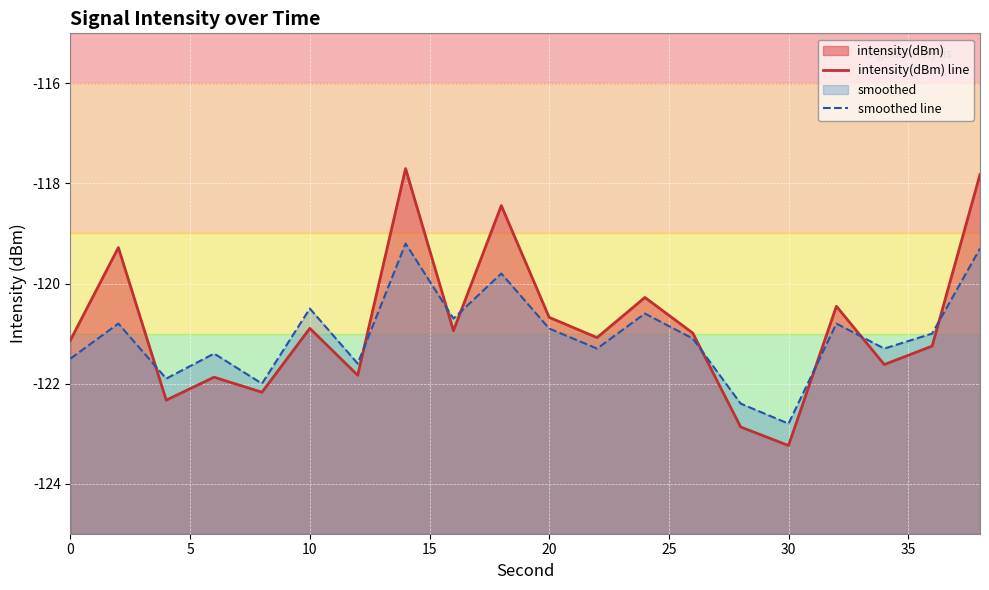

True or false: smoothed line and intensity(dBm) line intersect in this chart.

True